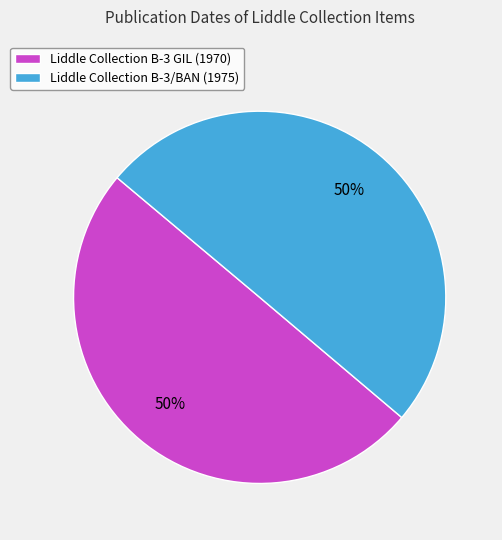

To the nearest percent, what is the average slice percentage?

50%